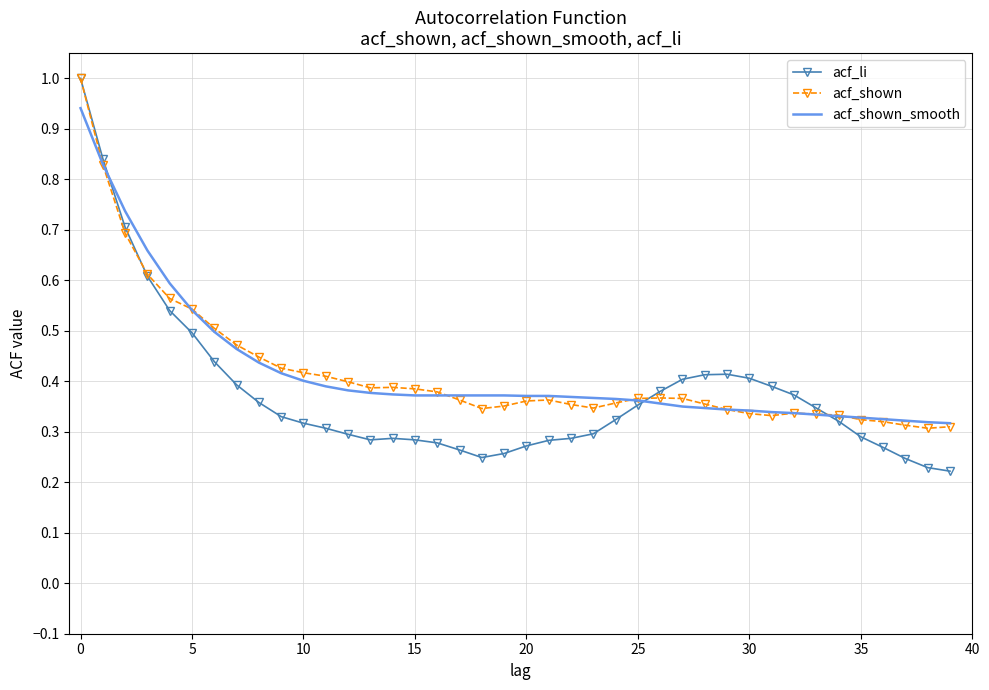

What is the maximum value shown in the chart?

1.0